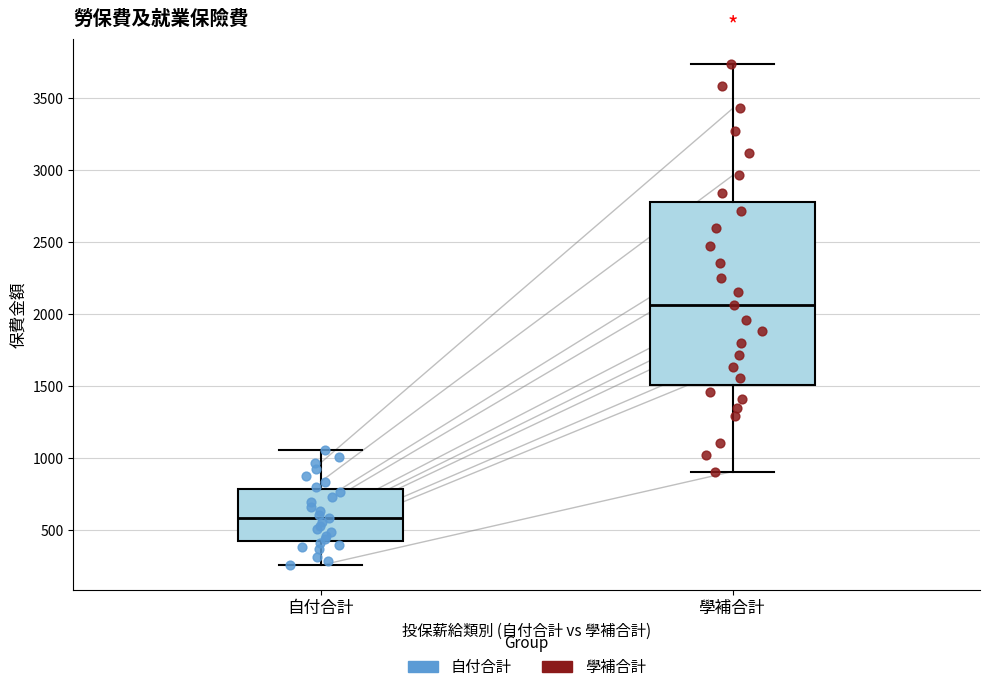

Comparing the boxes themselves (not the whiskers), which one is the tallest?

學補合計